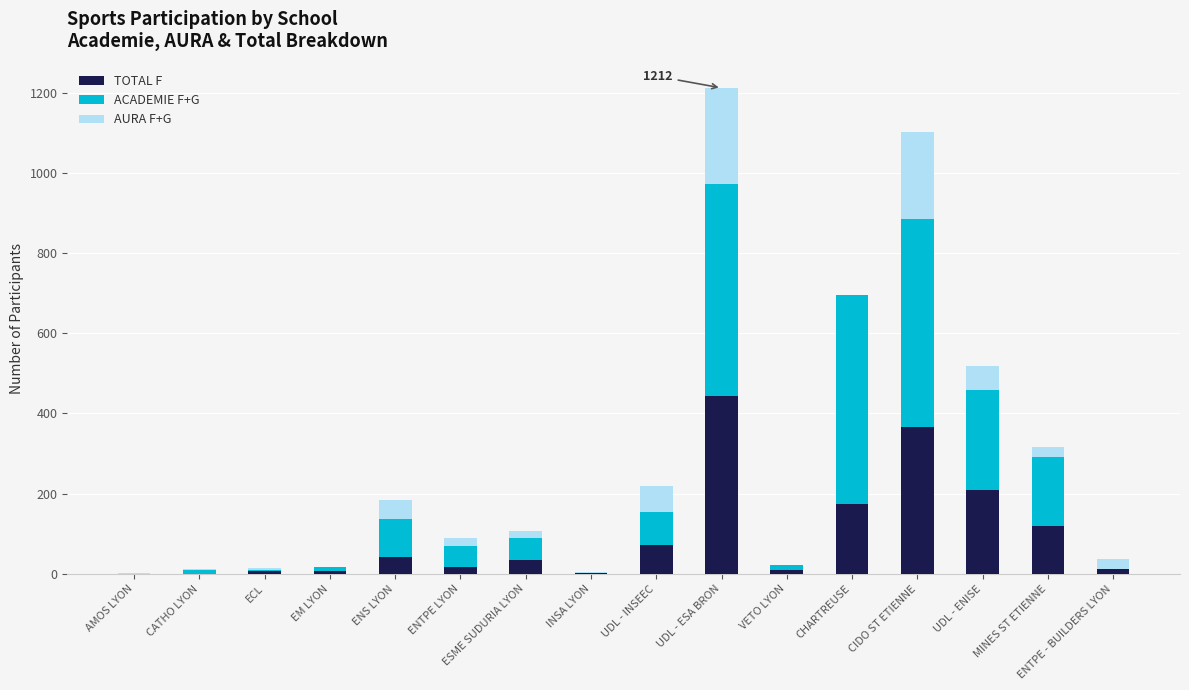

The TOTAL F series shows 43 at CHARTREUSE. True or false?

False